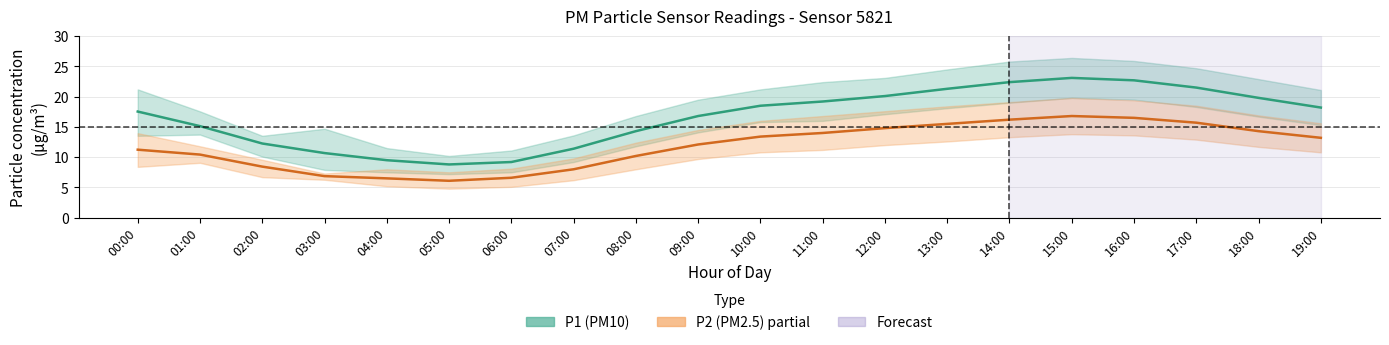

What is the minimum value shown in the chart?

6.1